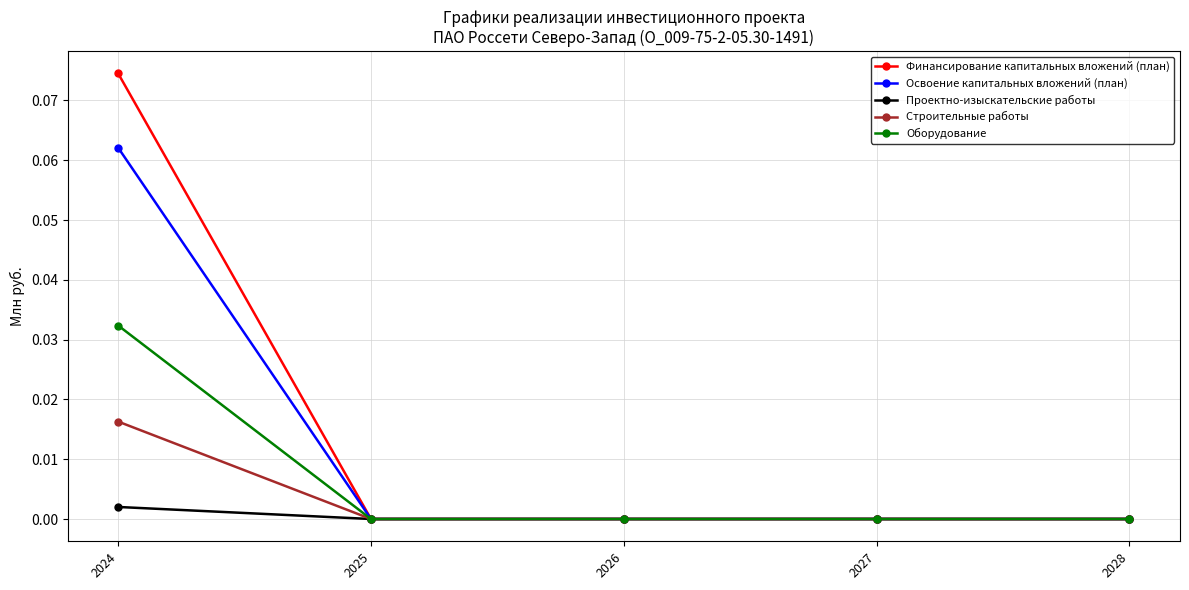

At which label does Проектно-изыскательские работы reach its peak?

2024